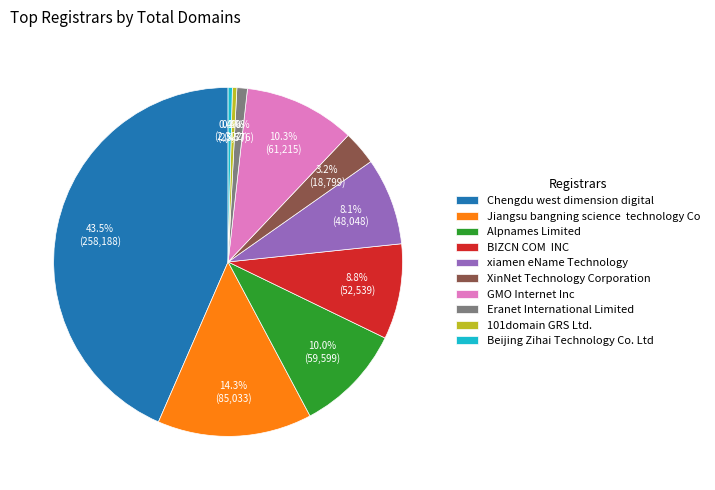

Combined, do Alpnames Limited and Beijing Zihai Technology Co. Ltd account for over 50%?

No